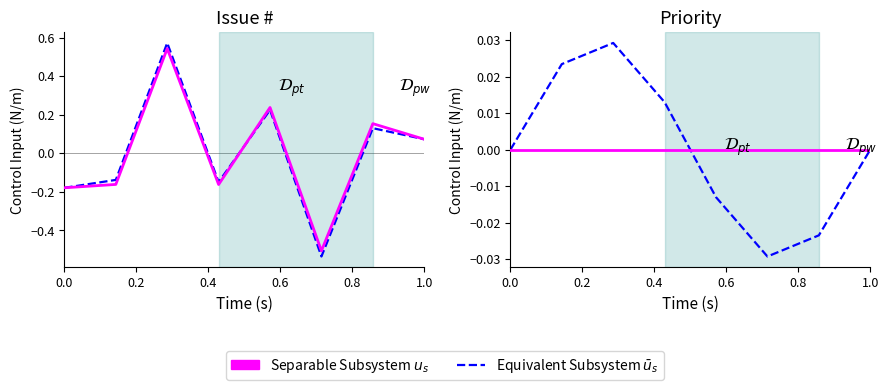

Which series has the largest total across all categories?

Issue # $\bar{u}_s$